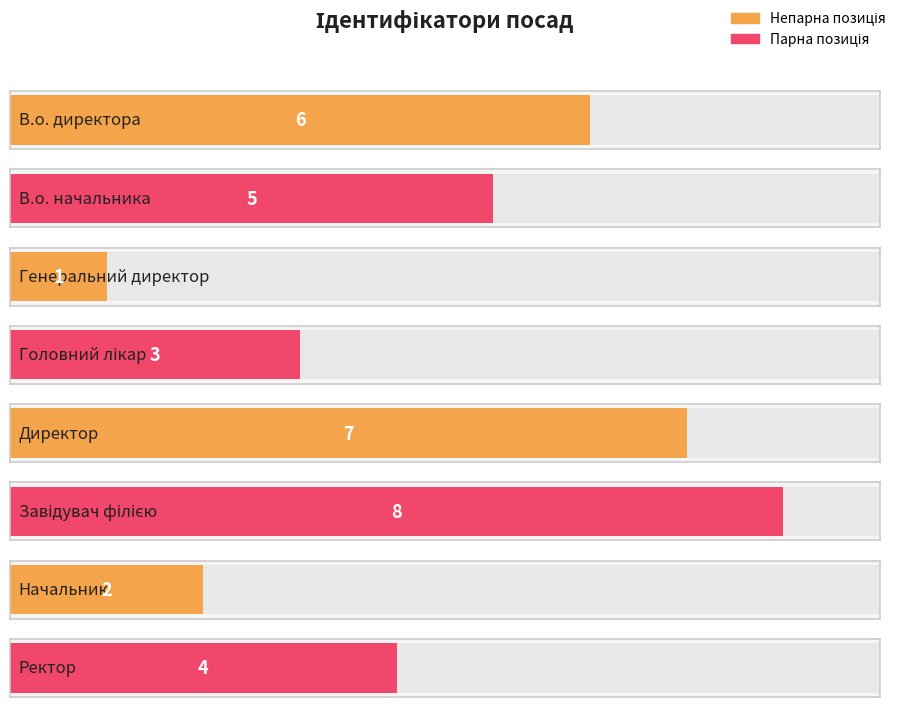

What is the difference between the values at В.о. начальника and В.о. директора?

1